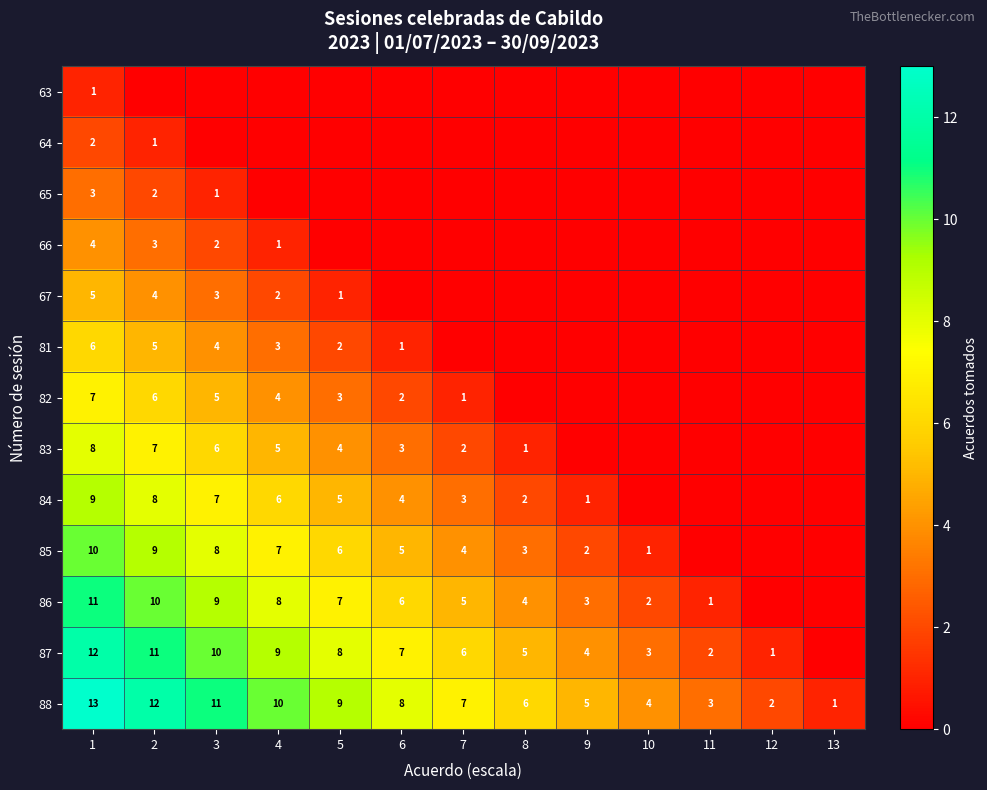

List the labels in order of 88 value, smallest first.

13, 12, 11, 10, 9, 8, 7, 6, 5, 4, 3, 2, 1